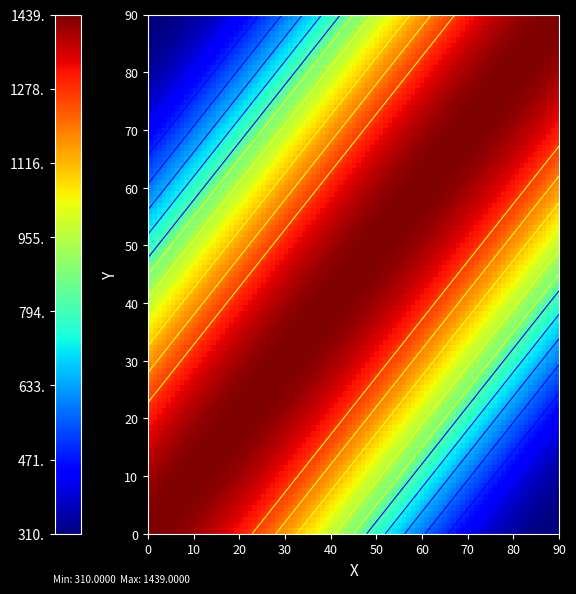

At how many categories does at least one series exceed 738?

1